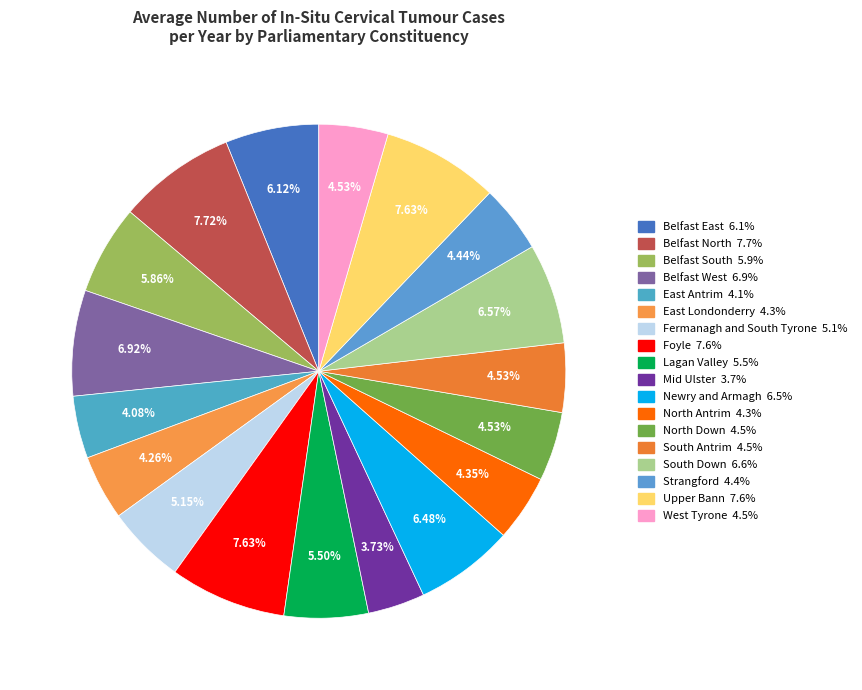

Count the number of slices in the pie.

18